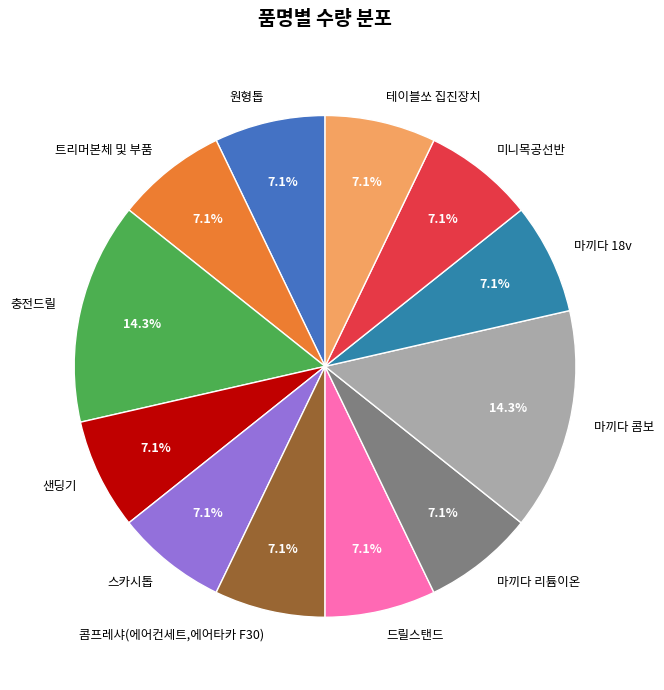

Approximately how many times larger is the value at 스카시톱 compared to 샌딩기?

1.0